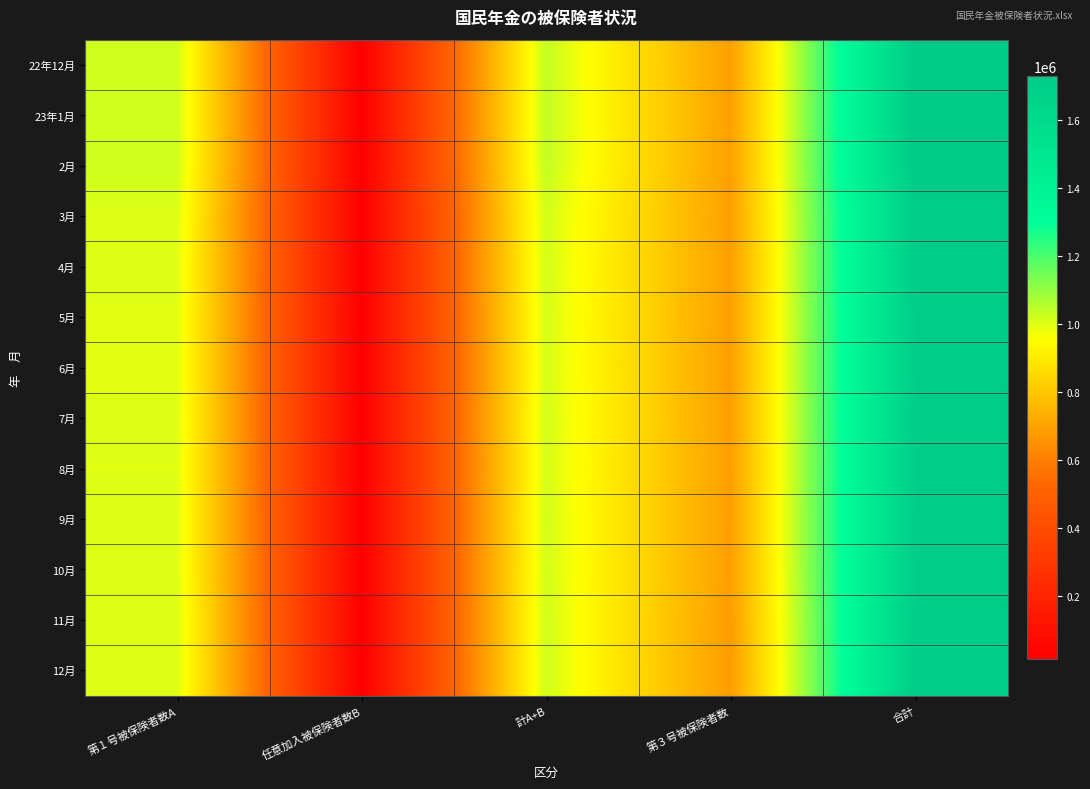

Count the number of categories in the chart.

5